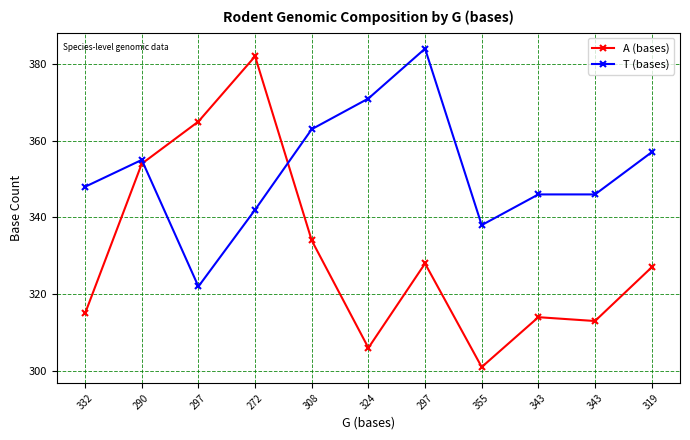

Reading left to right, what are all the values shown in this chart?

A (bases): 332=315	290=354	297=365	272=382	308=334	324=306	297=328	355=301	343=314	343=313	319=327
T (bases): 332=348	290=355	297=322	272=342	308=363	324=371	297=384	355=338	343=346	343=346	319=357